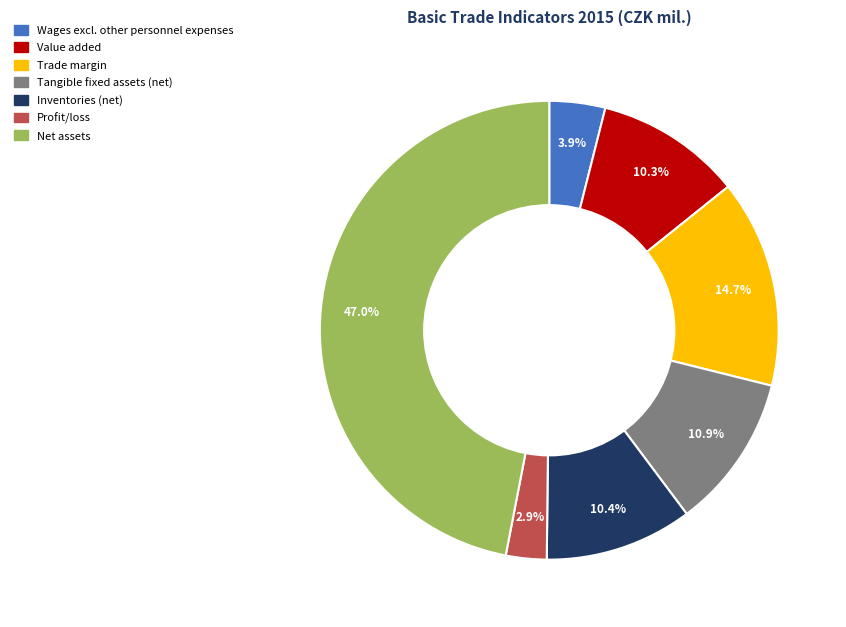

What is the largest slice in the pie chart?

Net assets